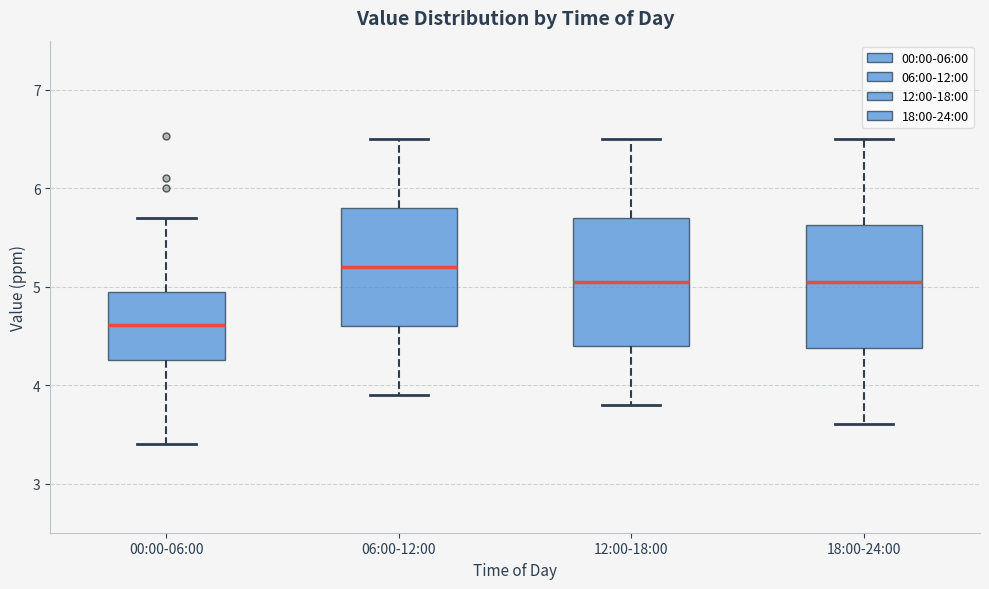

Reading left to right, read every box against the y-axis: the position of its median line, the range the box covers, and the ends of its whiskers. The values are not printed on the chart, so give them approximately, as read against the axis.

00:00-06:00: median 4.6, box 4.3 to 5.0, whiskers 3.4 to 5.7
06:00-12:00: median 5.2, box 4.6 to 5.8, whiskers 3.9 to 6.5
12:00-18:00: median 5.1, box 4.4 to 5.7, whiskers 3.8 to 6.5
18:00-24:00: median 5.1, box 4.4 to 5.6, whiskers 3.6 to 6.5